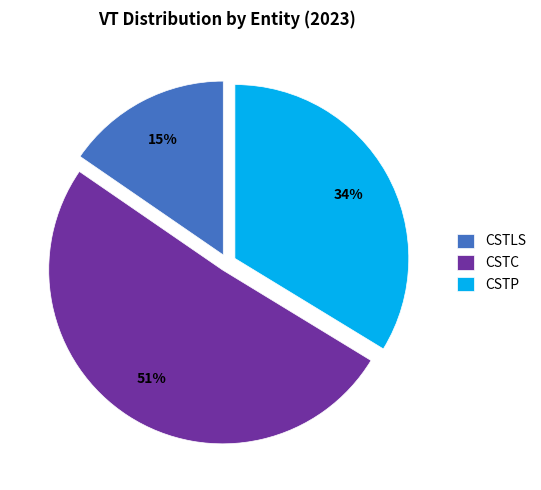

Is it true that CSTP is 26% of the pie?

False